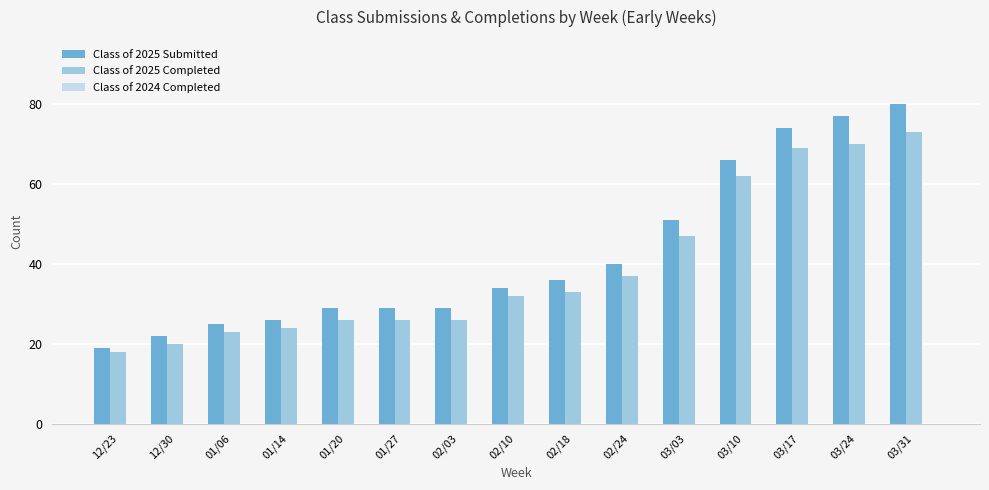

What is the sum of the Class of 2025 Submitted values at 01/27 and 03/24?

106